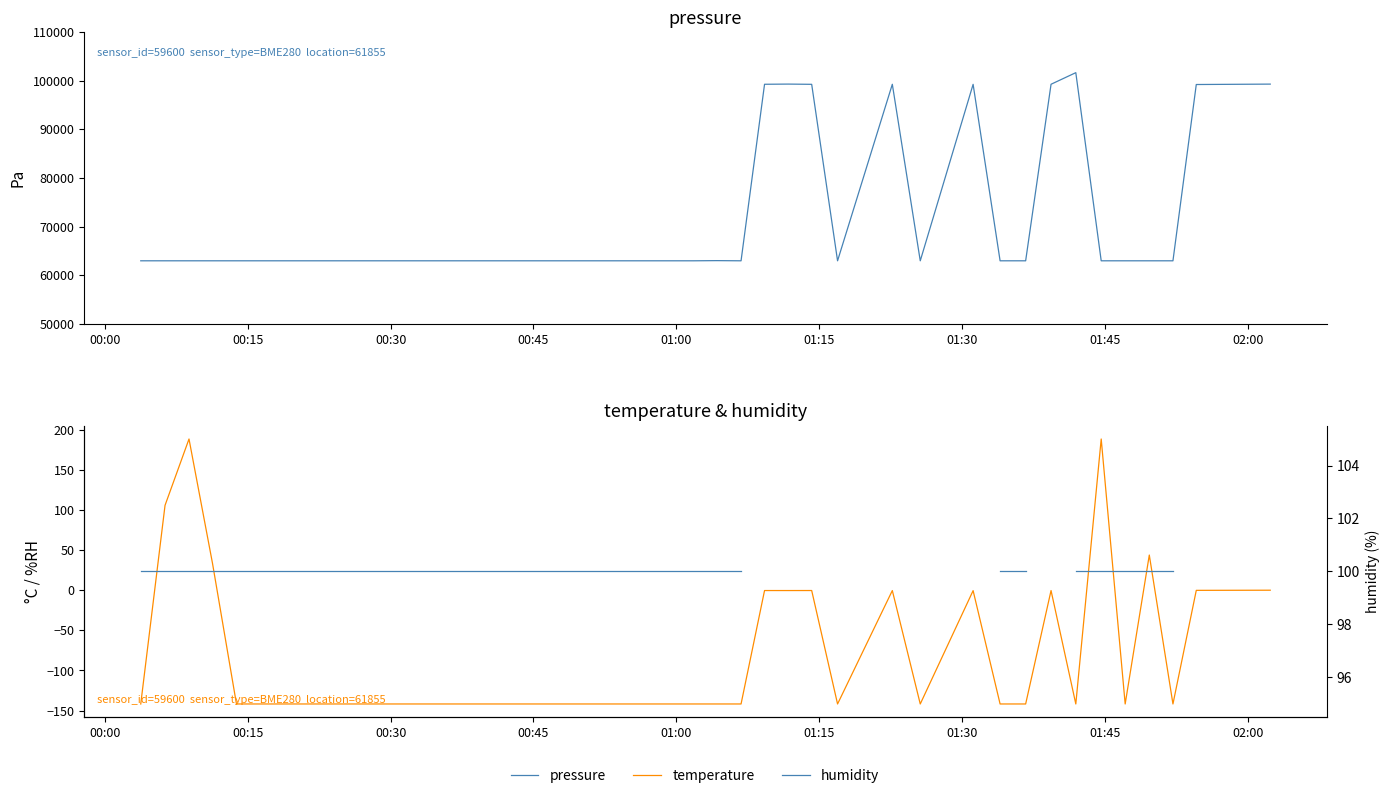

How many data points does each series have?

40